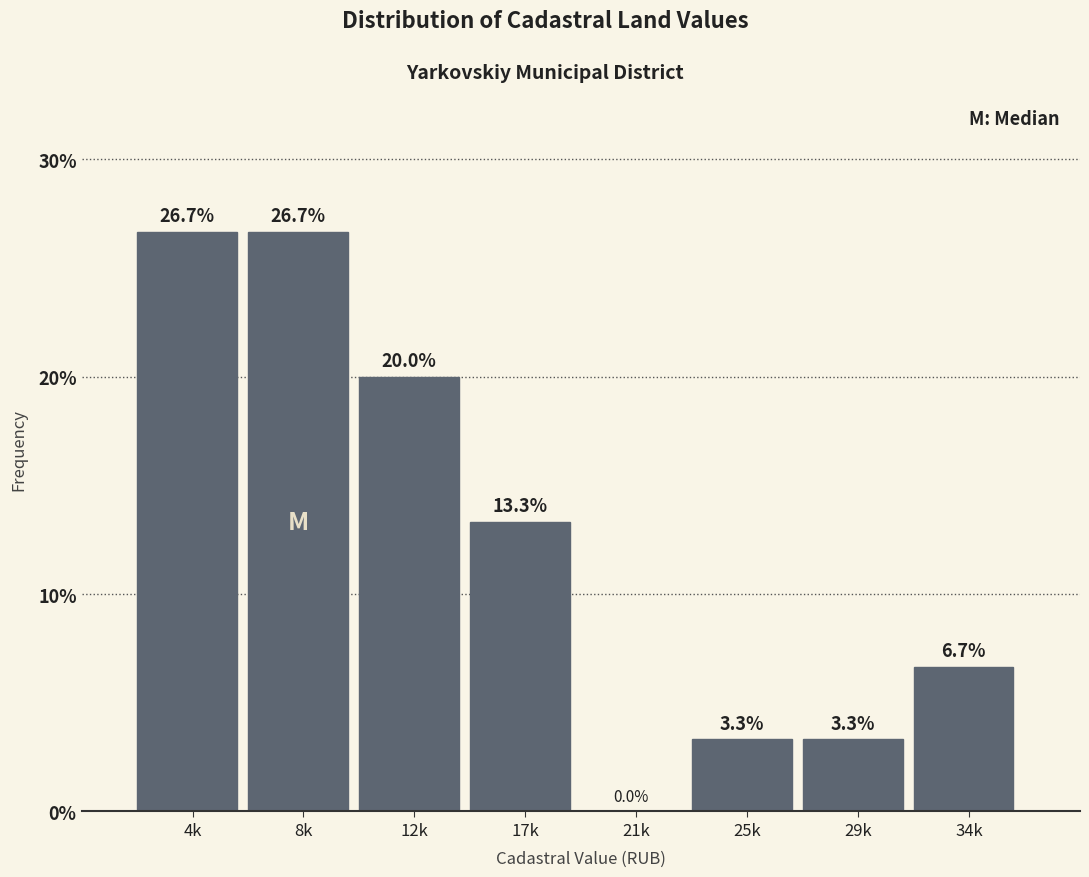

Reading left to right, what are all the values shown in this chart?

4k=26.7	8k=26.7	12k=20.0	17k=13.3	21k=0.0	25k=3.3	29k=3.3	34k=6.7